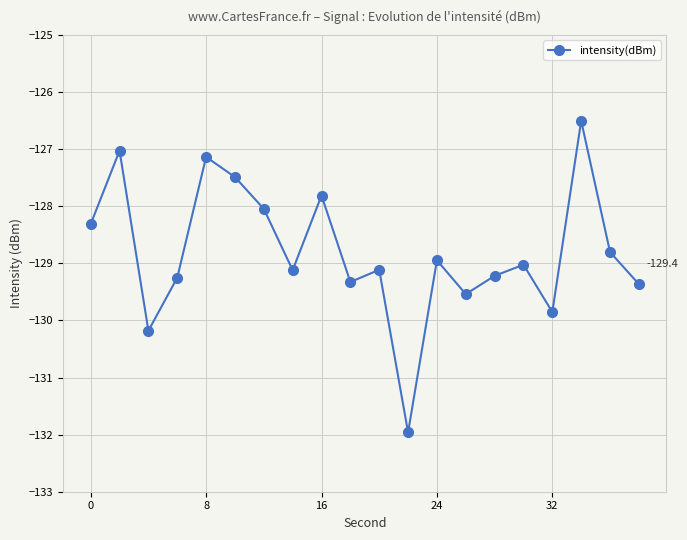

What is the maximum value shown in the chart?

-126.5